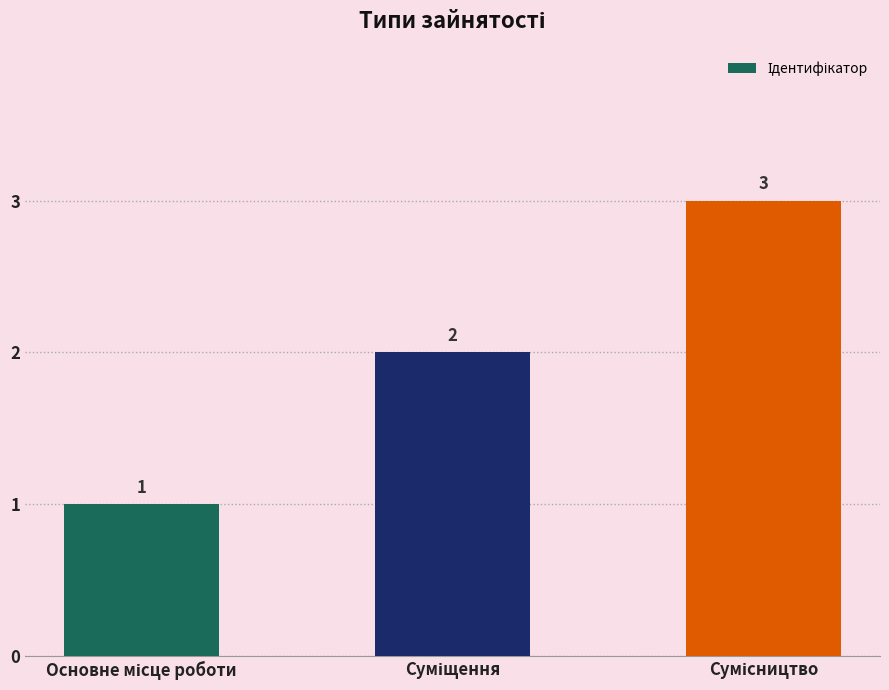

What is the value of the 2nd bar from the left?

2